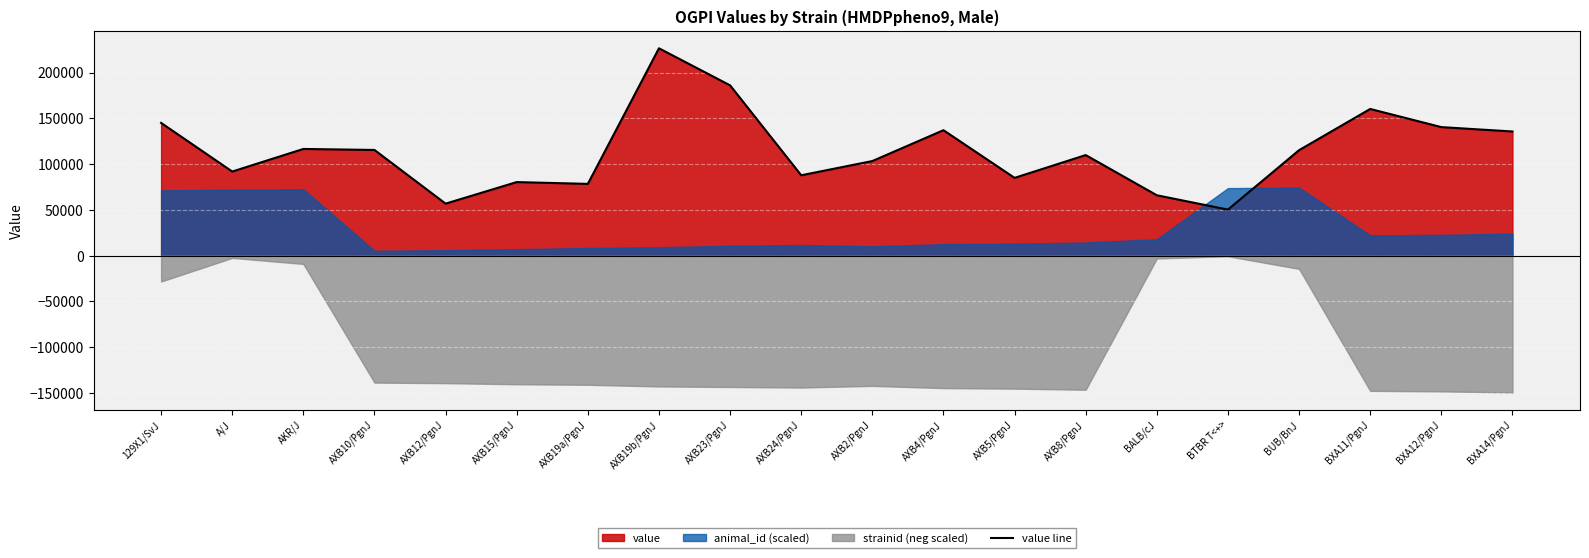

What position from the left is BXA14/PgnJ?

20